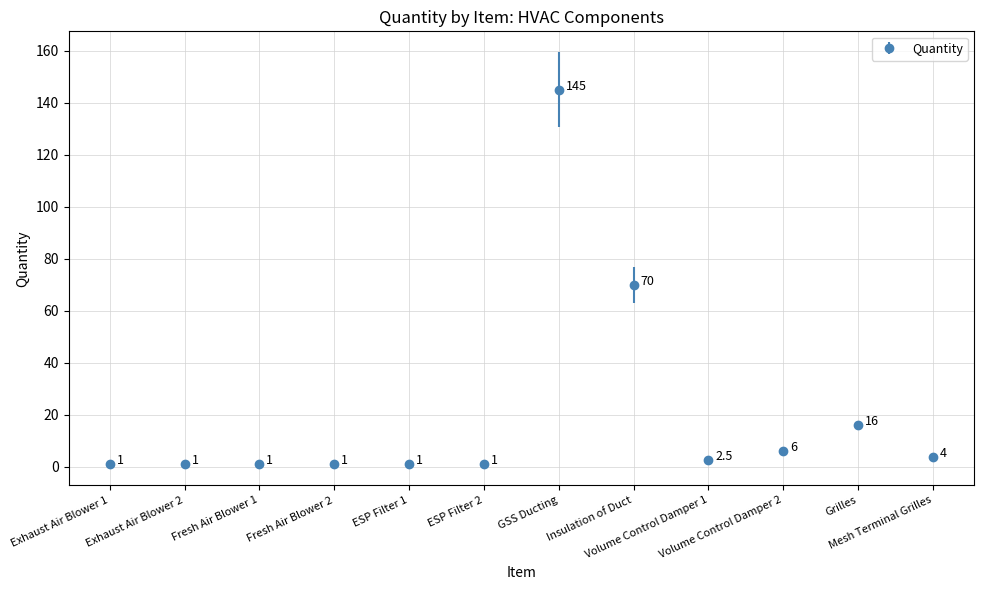

What is the greatest value displayed?

145.0